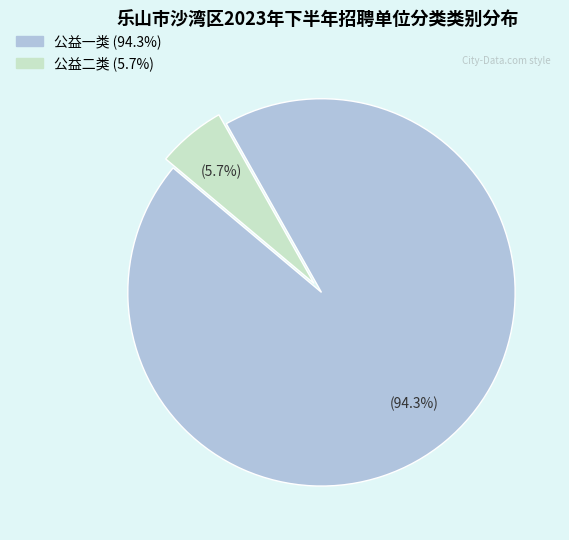

Rank the categories by value from lowest to highest.

公益二类, 公益一类